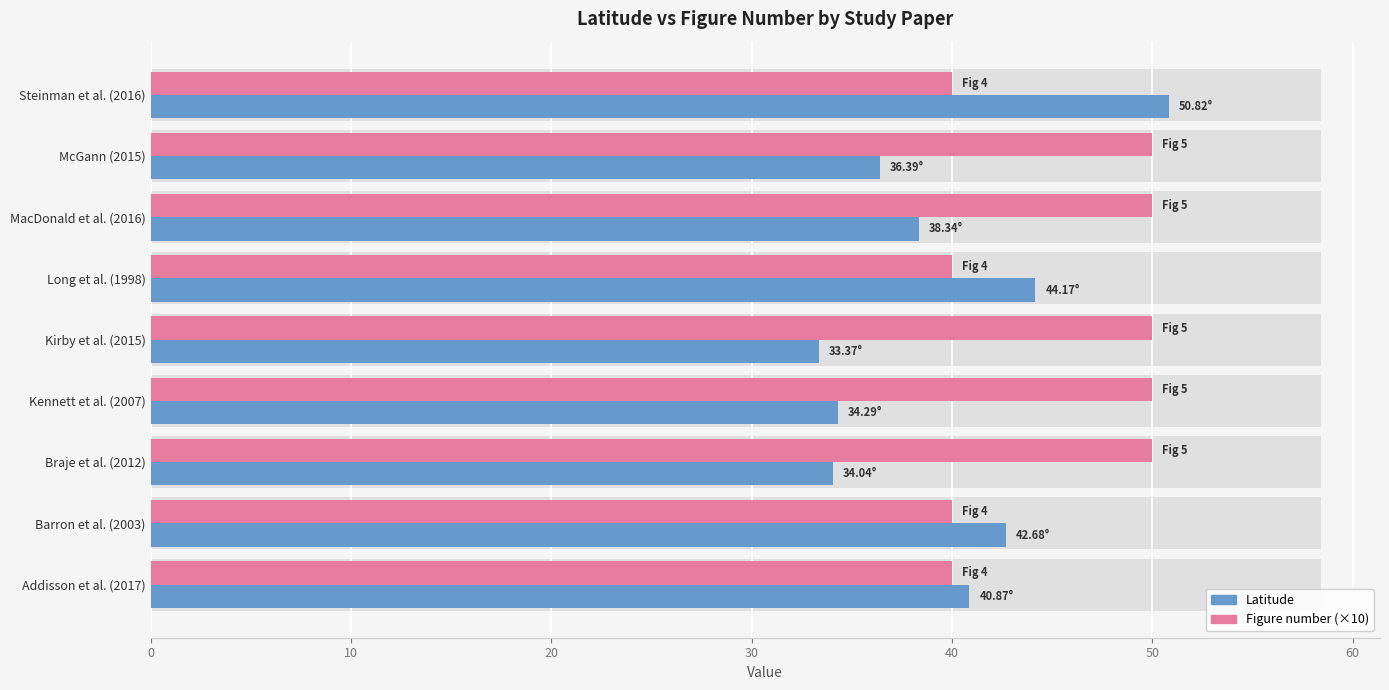

How many values in the Figure number (×10) series are below 50?

4